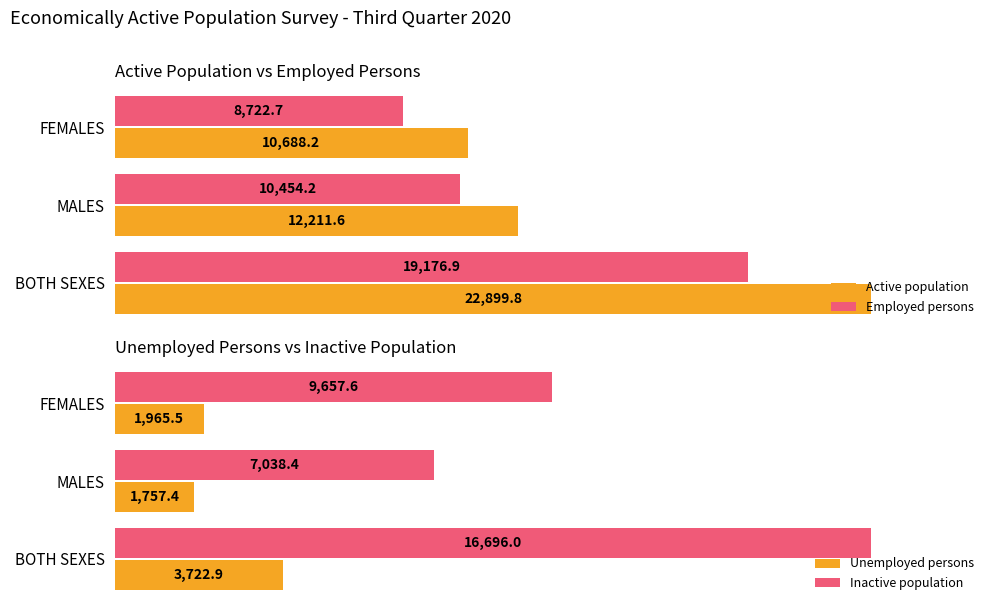

How many data points in Employed persons are less than 10454?

1